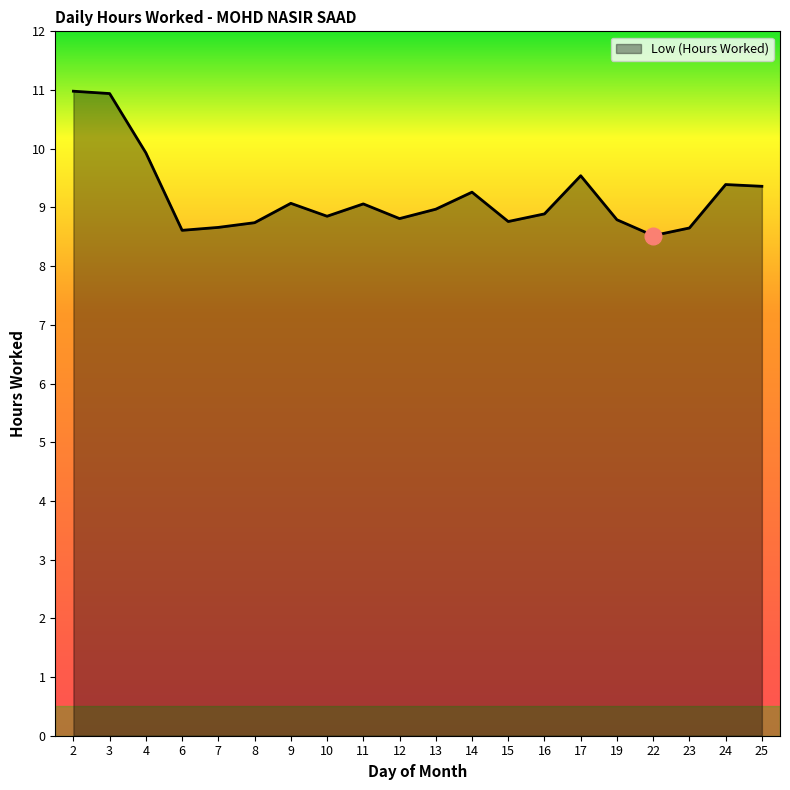

What is the maximum value shown in the chart?

11.0